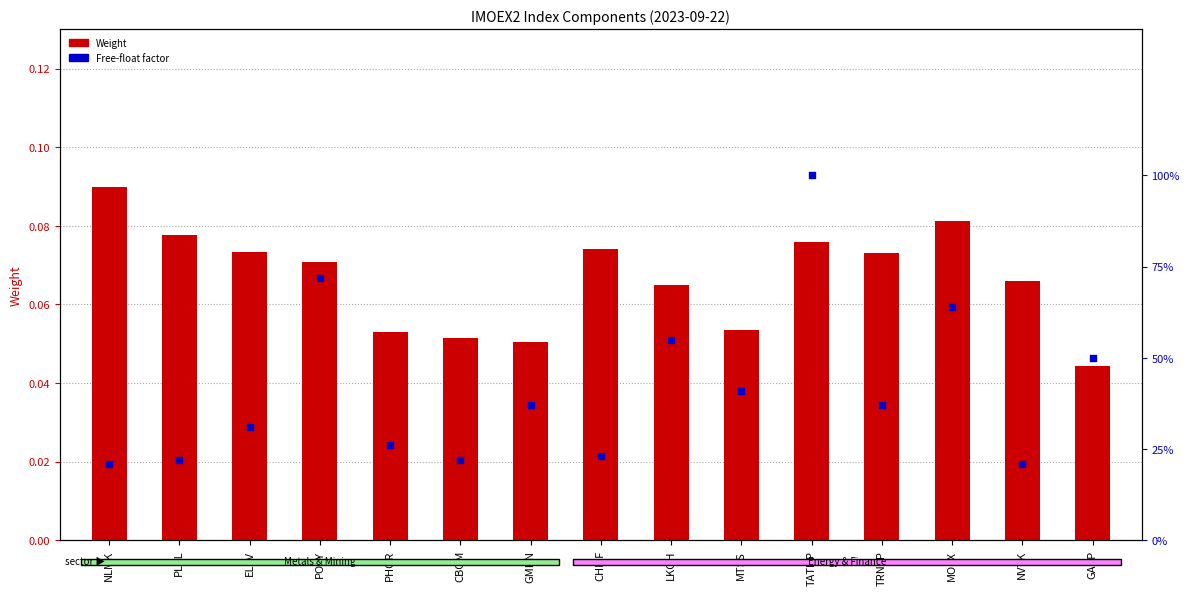

Which series contains the lowest Y value?

Weight